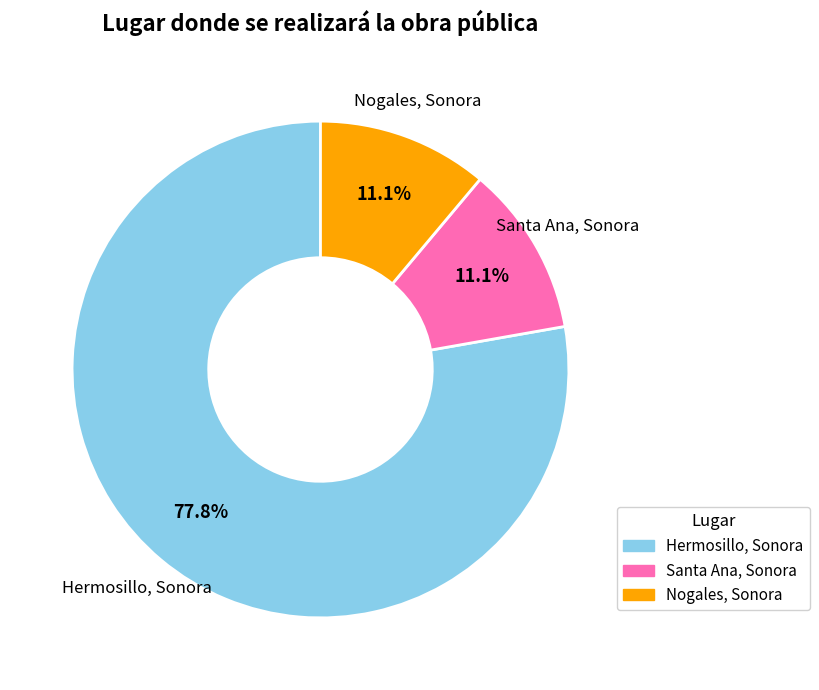

To the nearest percent, what is the difference between the Nogales, Sonora and Hermosillo, Sonora slice percentages?

67%